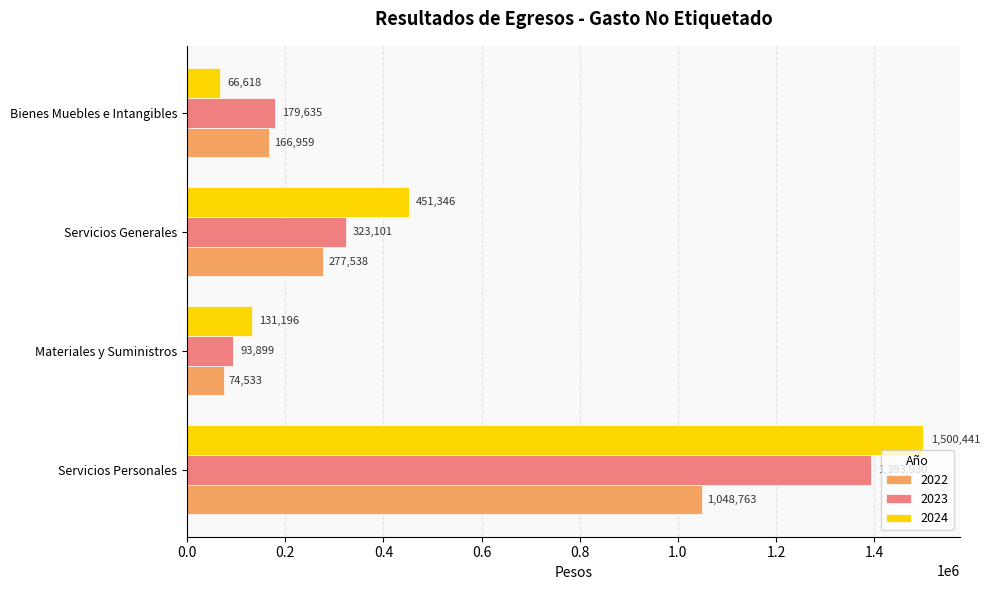

Which series changed the most between Servicios Generales and Bienes Muebles e Intangibles?

2024